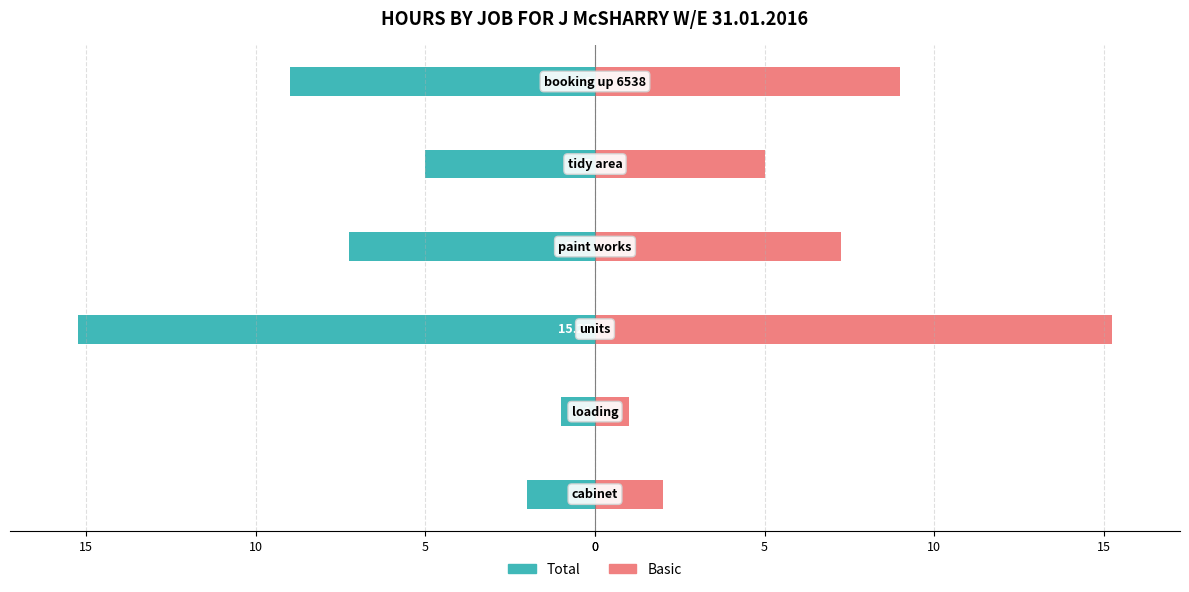

What are all the series names shown in the legend?

Total, Basic